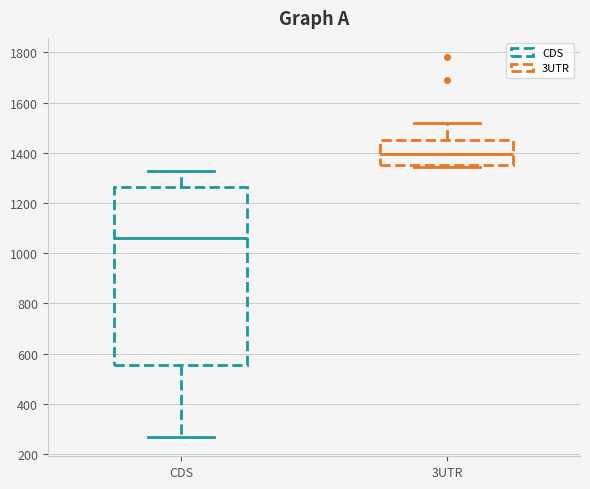

Comparing the boxes themselves (not the whiskers), which one is the tallest?

CDS